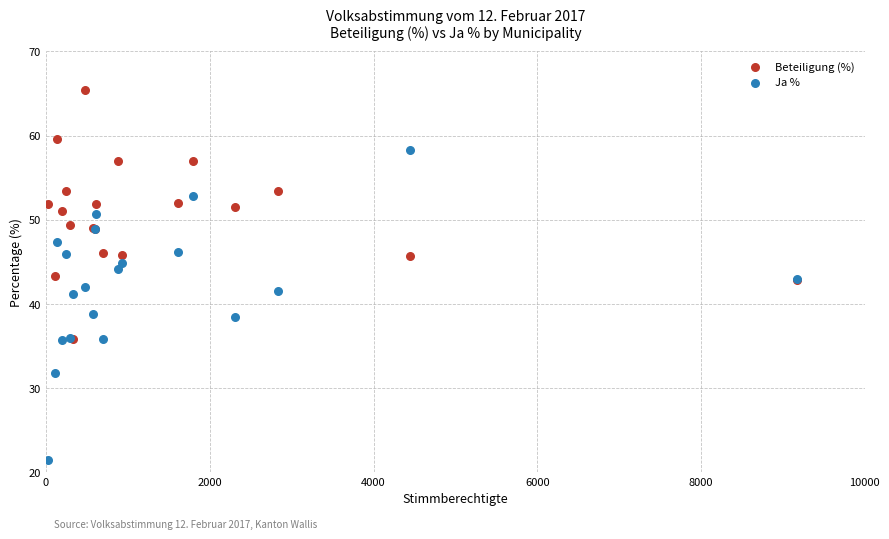

What are all the series names shown in the legend?

Beteiligung (%), Ja %